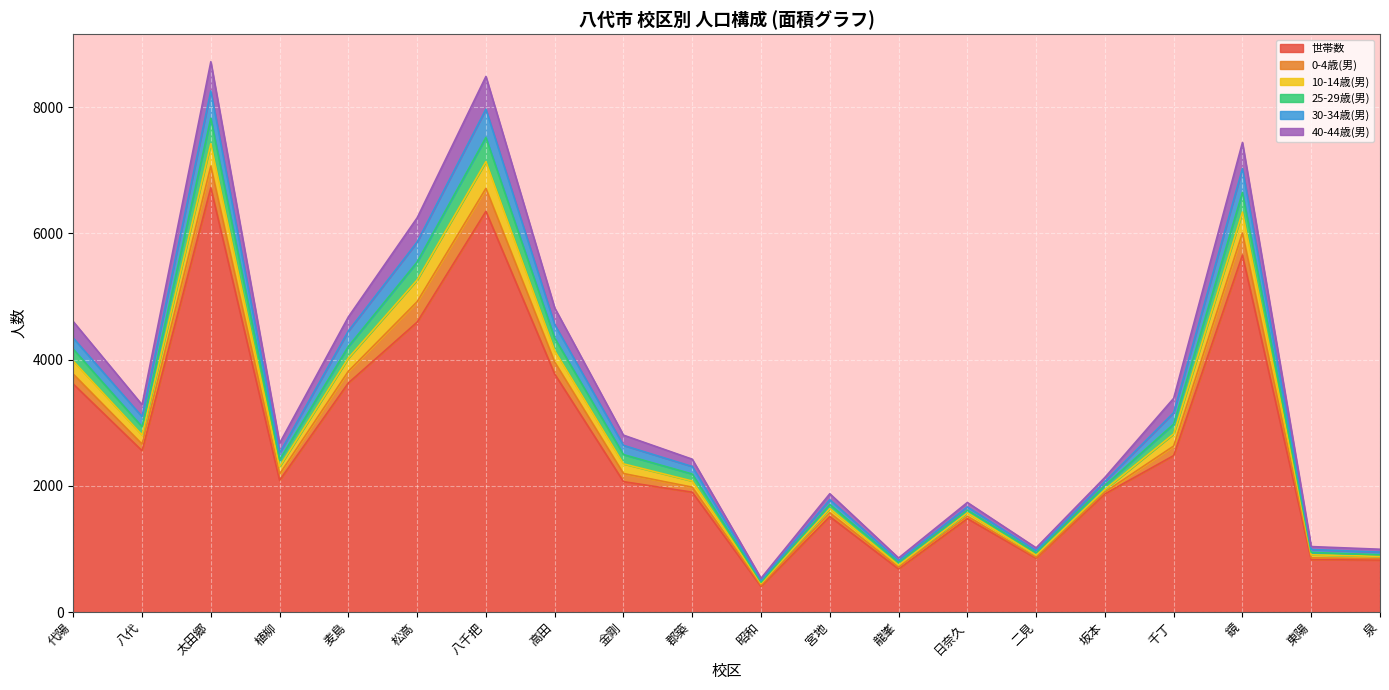

True or false: 世帯数 and 40-44歳(男) cross at least once.

False